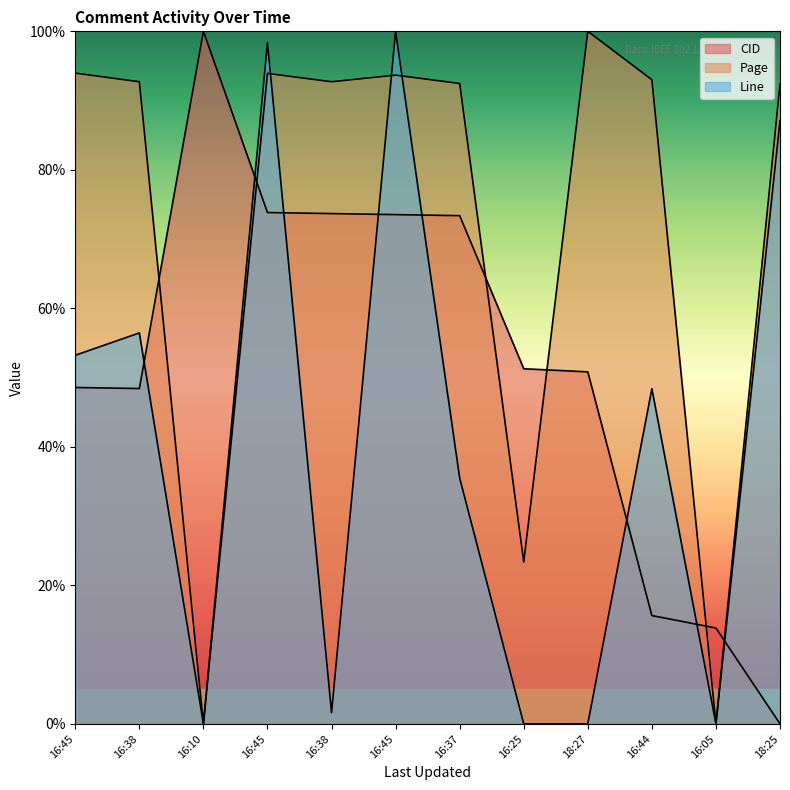

What is the total value across all series at 16:45?

195.8